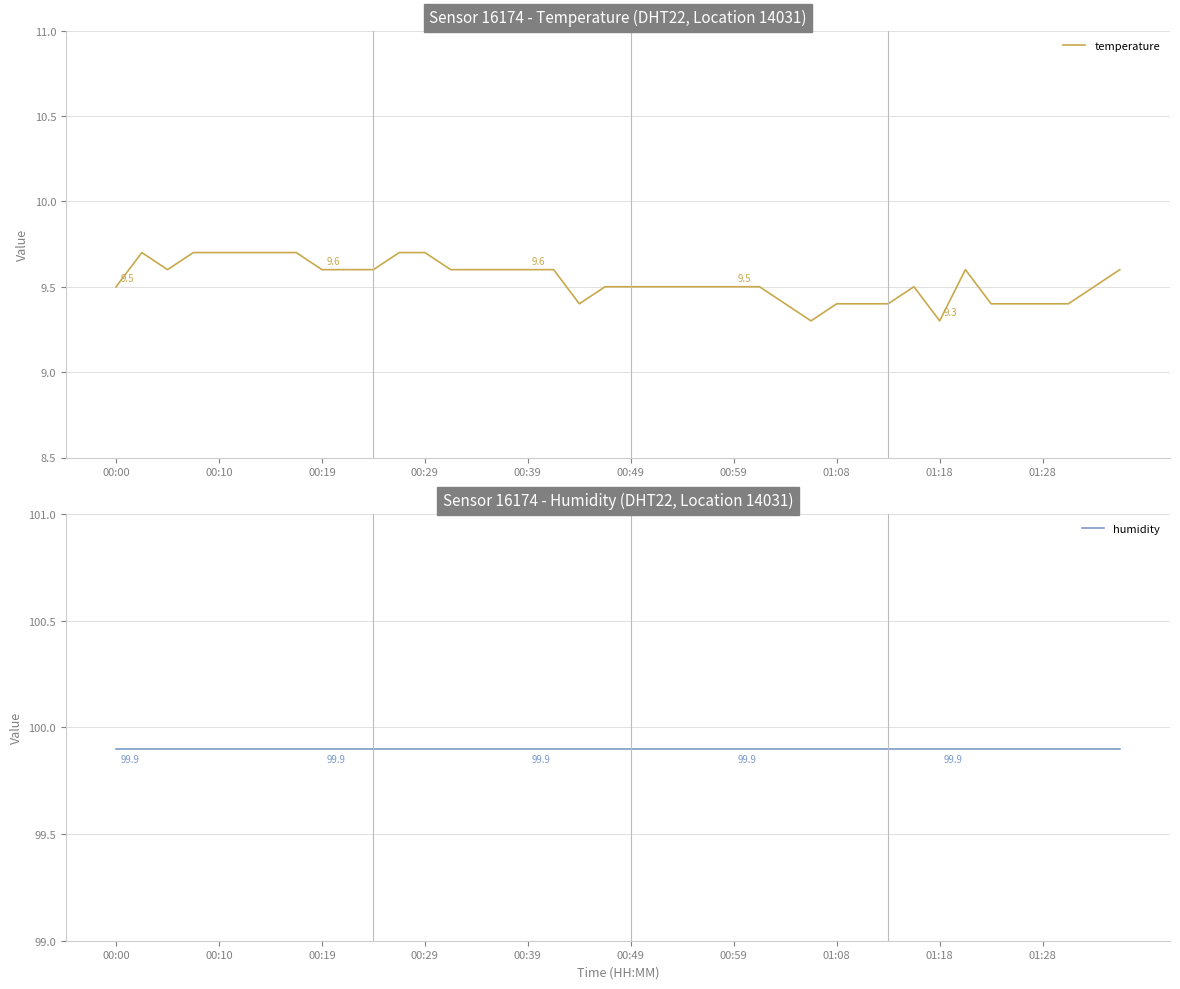

What is the average value of the temperature series?

9.5